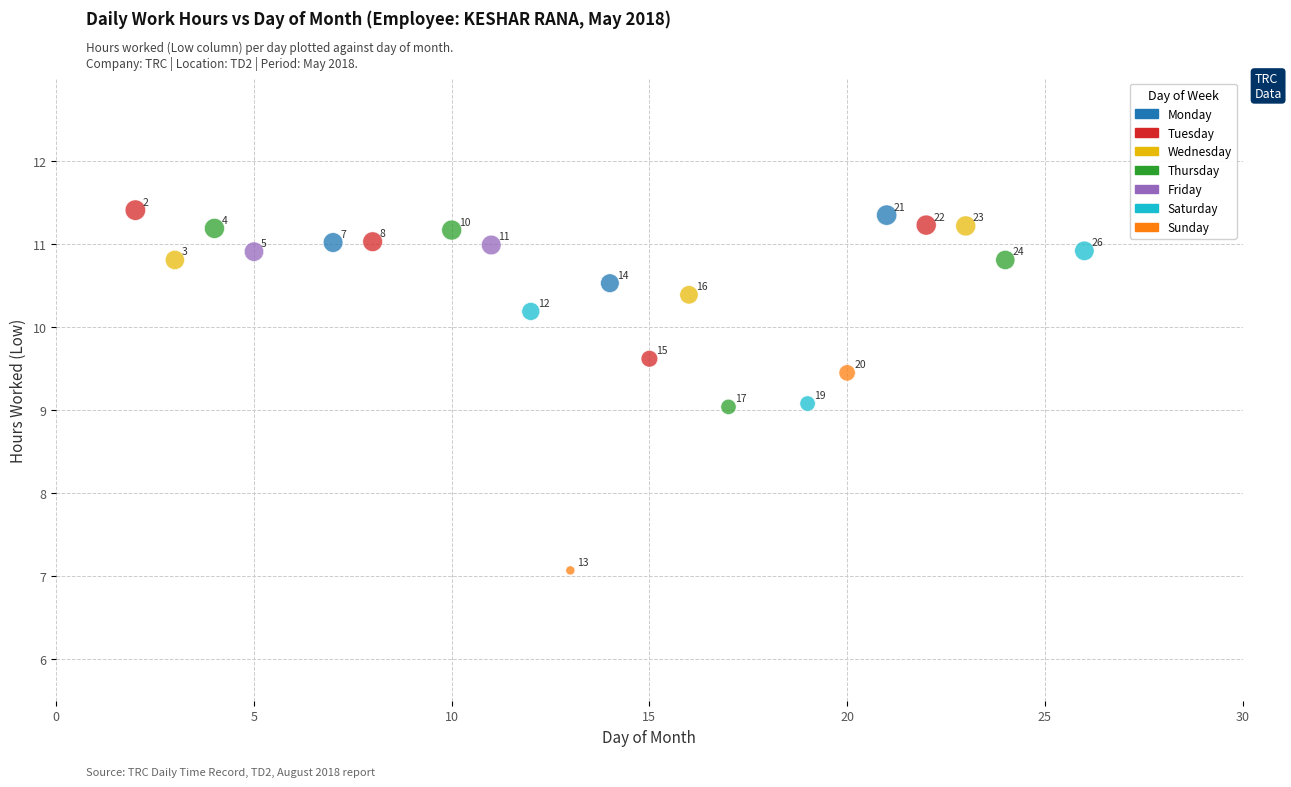

What Y value in the scatter plot is closest to 9?

9.0